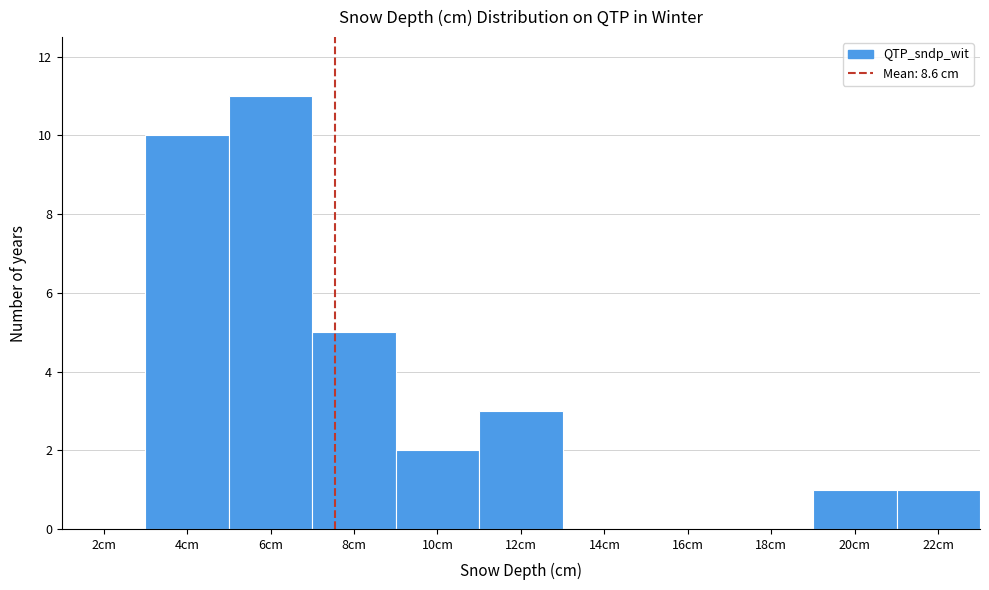

Reading left to right, extract all data points from this chart.

2cm=0	4cm=10	6cm=11	8cm=5	10cm=2	12cm=3	14cm=0	16cm=0	18cm=0	20cm=1	22cm=1